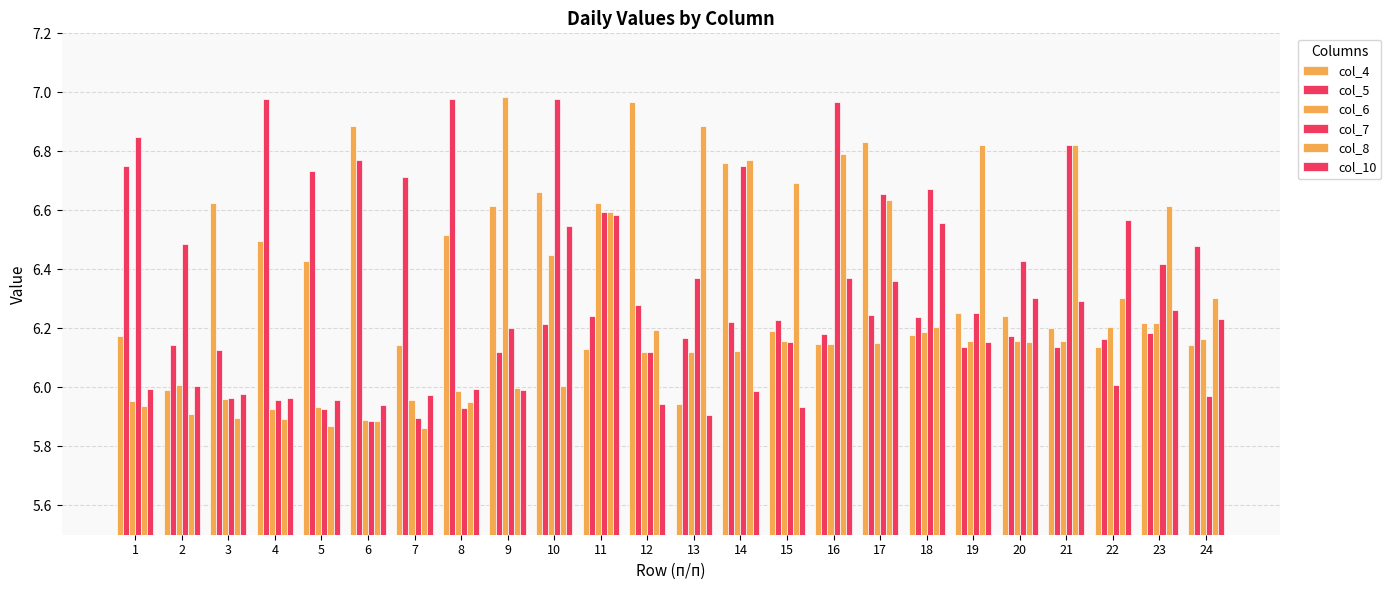

How many series are shown in this chart?

6